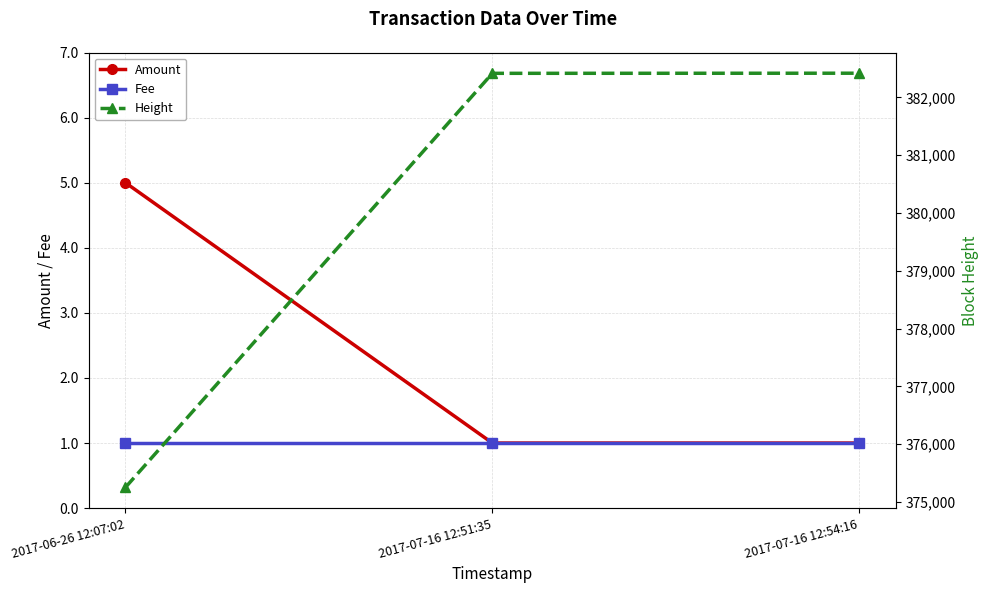

What is the label of the 2nd point from the right?

2017-07-16 12:51:35